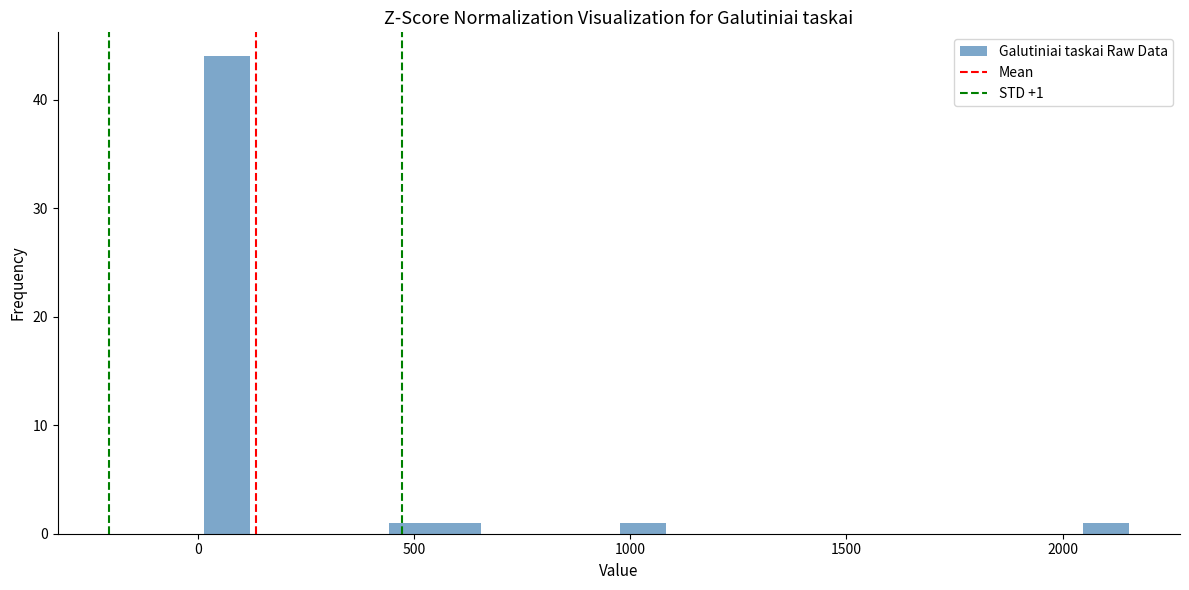

Around what value on the x-axis is the tallest bar? Give the approximate position of its centre, as read against the axis.

50